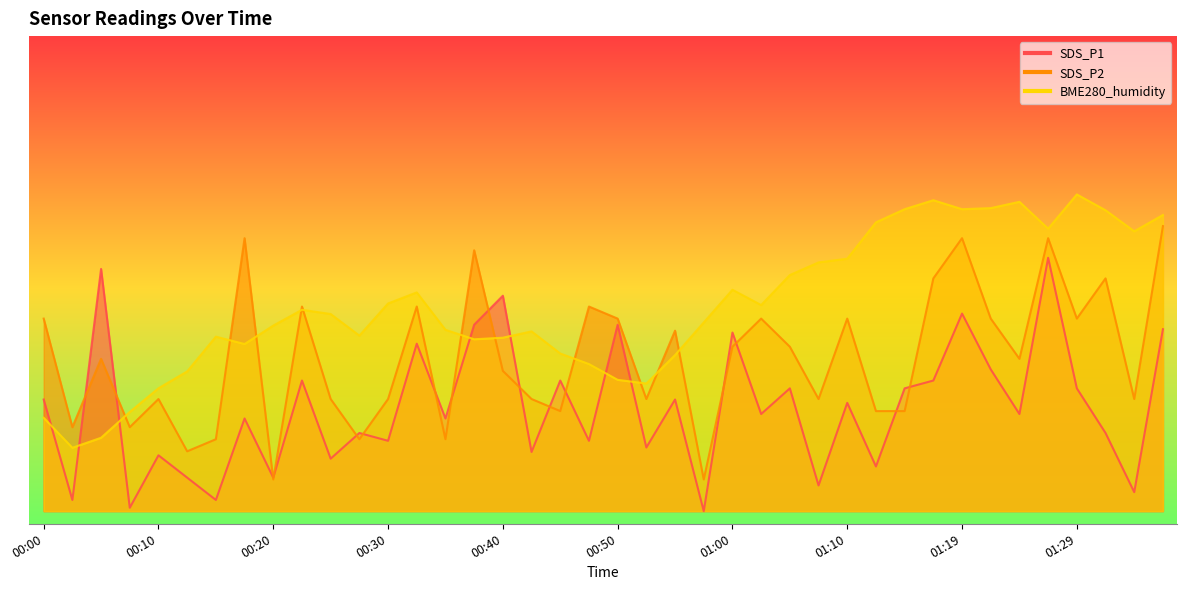

At which label does BME280_humidity first exceed 31?

00:22